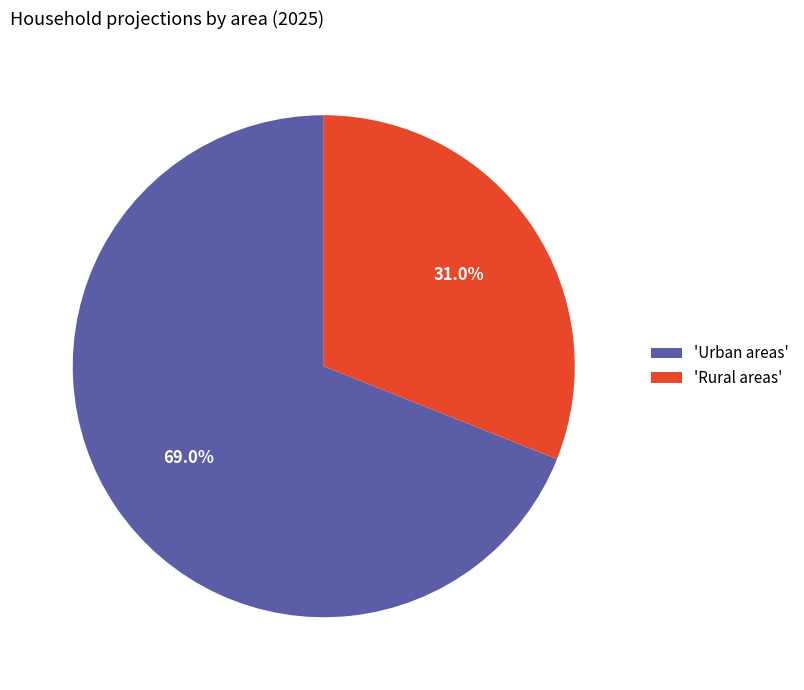

How many slices are in this pie chart?

2